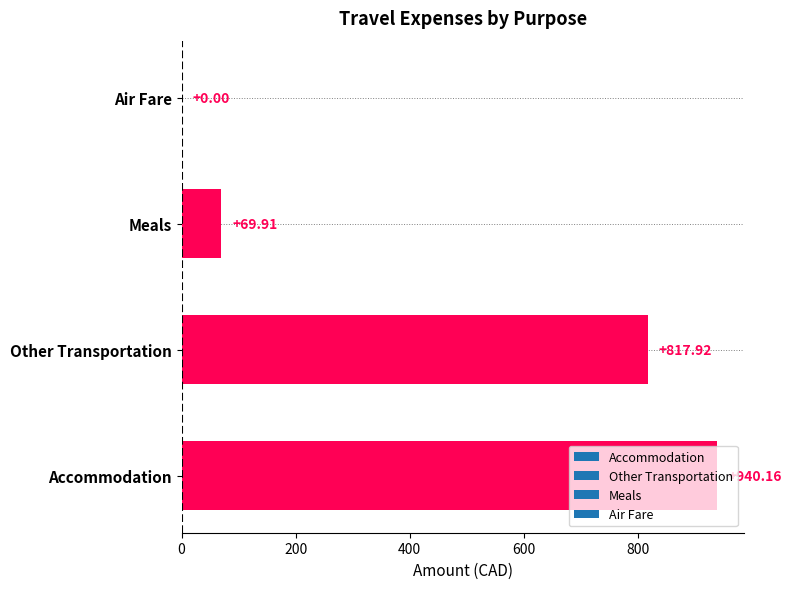

Which category has the highest value across all series?

Accommodation